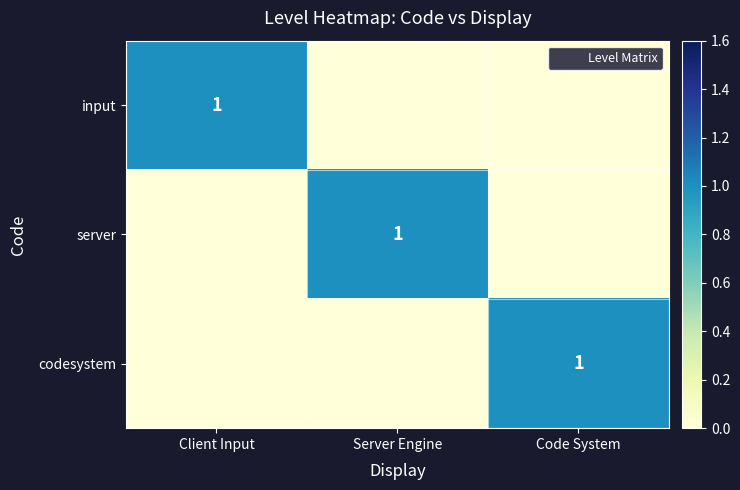

At how many categories does at least one series exceed 0?

3